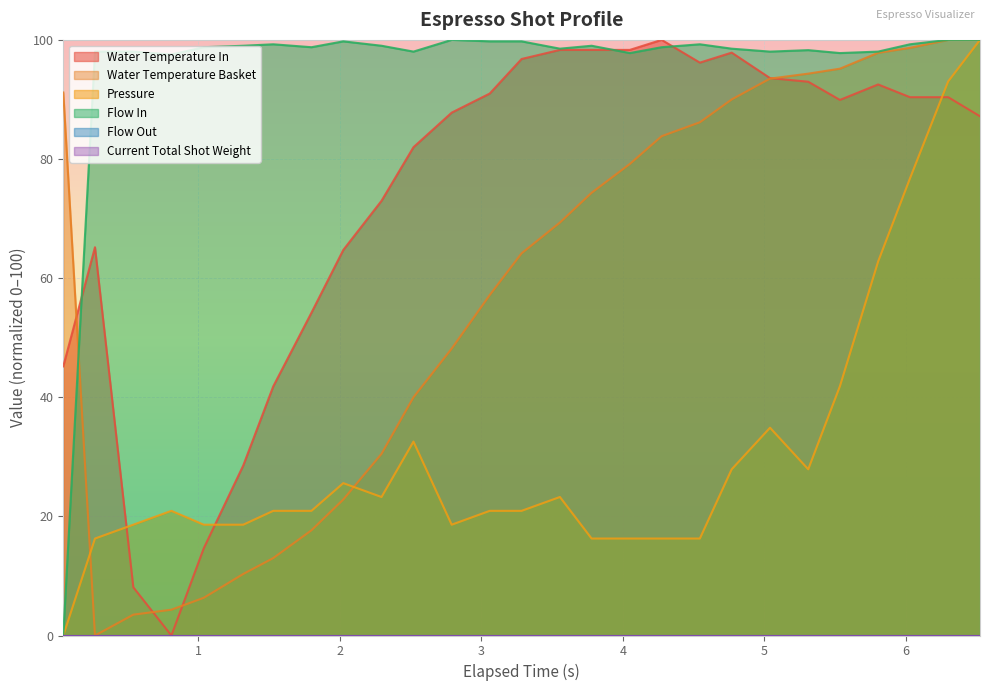

Rank the categories by water_temperature_in value from lowest to highest.

0.809, 0.54, 1.038, 1.317, 1.529, 0.045, 1.799, 2.024, 0.269, 2.294, 2.52, 6.524, 2.79, 5.534, 6.029, 6.299, 3.059, 5.804, 5.31, 5.04, 4.544, 3.284, 4.769, 3.555, 3.779, 4.049, 4.274